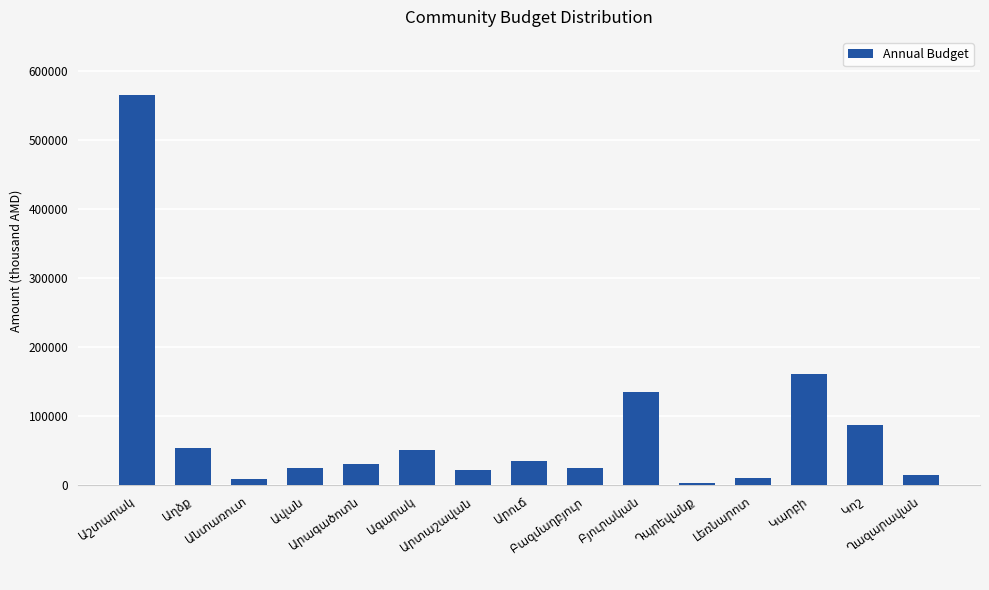

What is the difference between the maximum and second lowest values?

555805.1